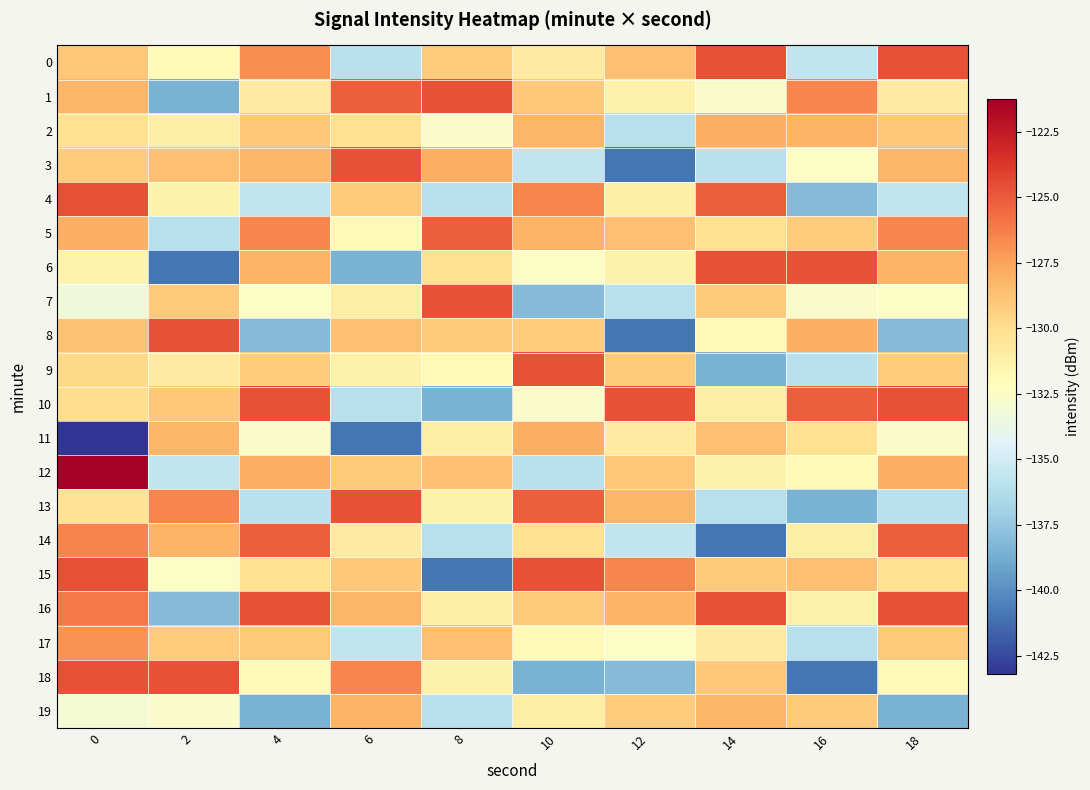

Which series has the largest total across all categories?

16